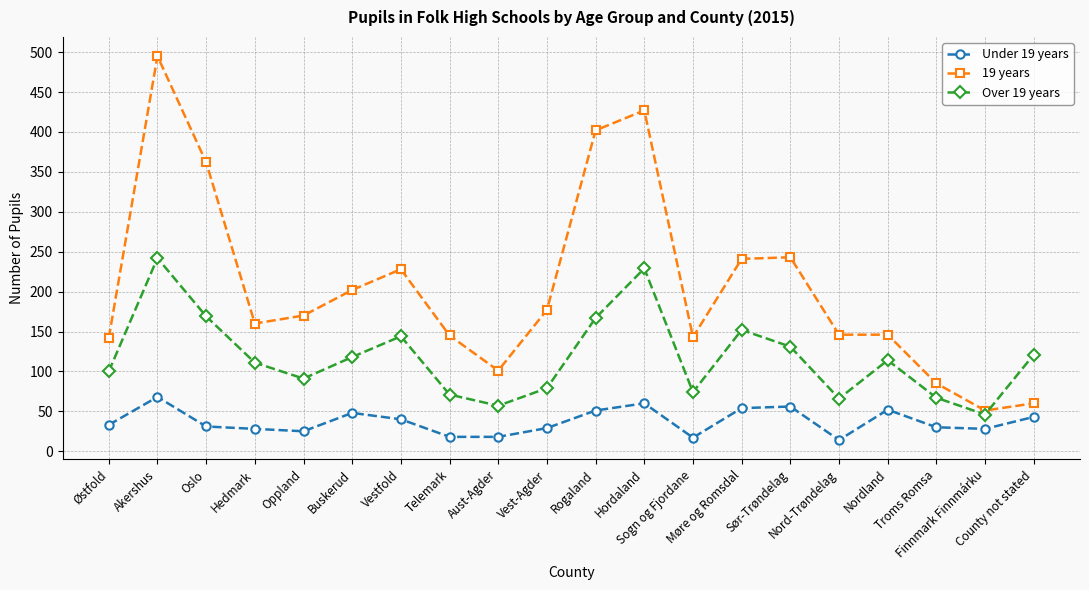

True or false: 19 years has more than 0 interior local peaks.

True